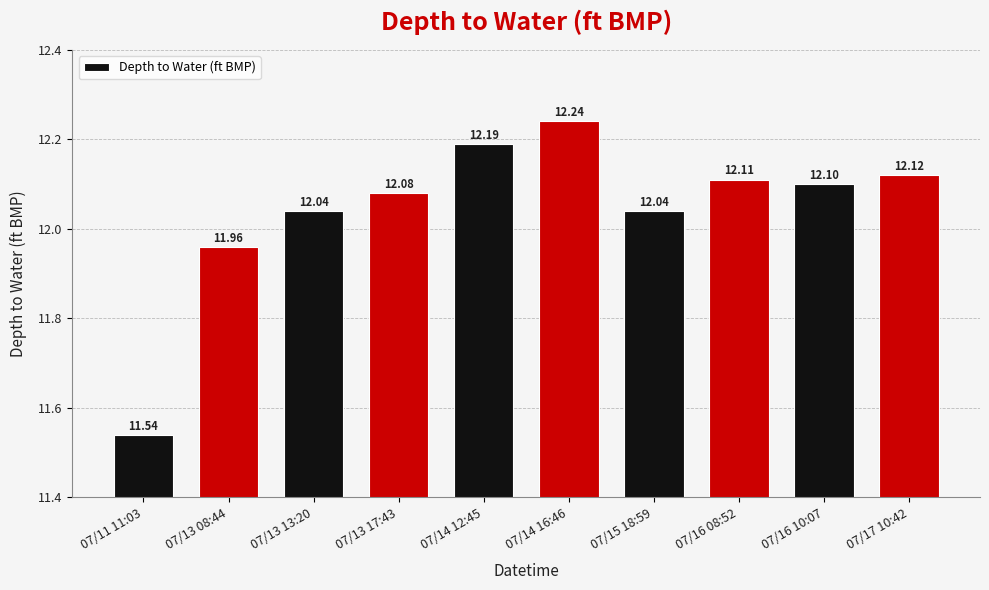

What is the greatest value displayed?

12.2